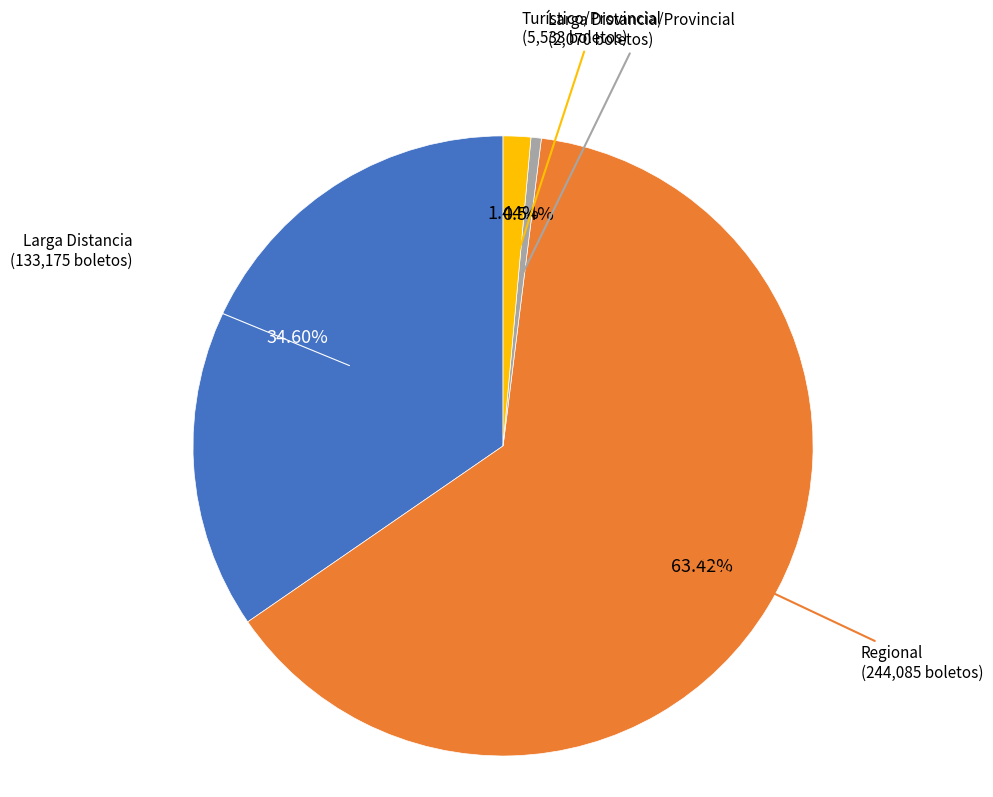

What is the majority slice?

Regional